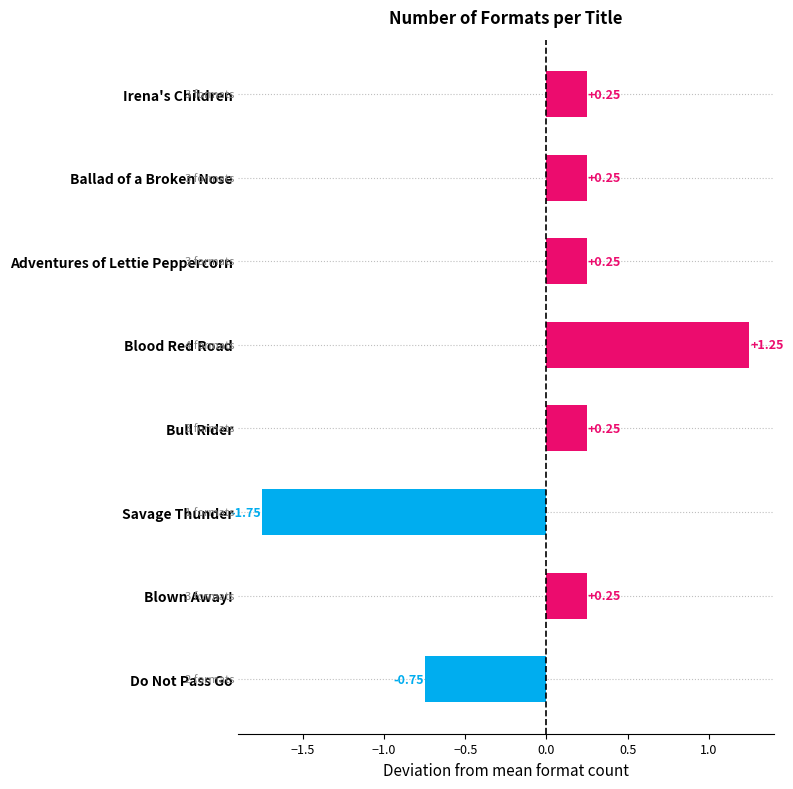

What is the sum of the values at Blown Away! and Ballad of a Broken Nose?

0.5